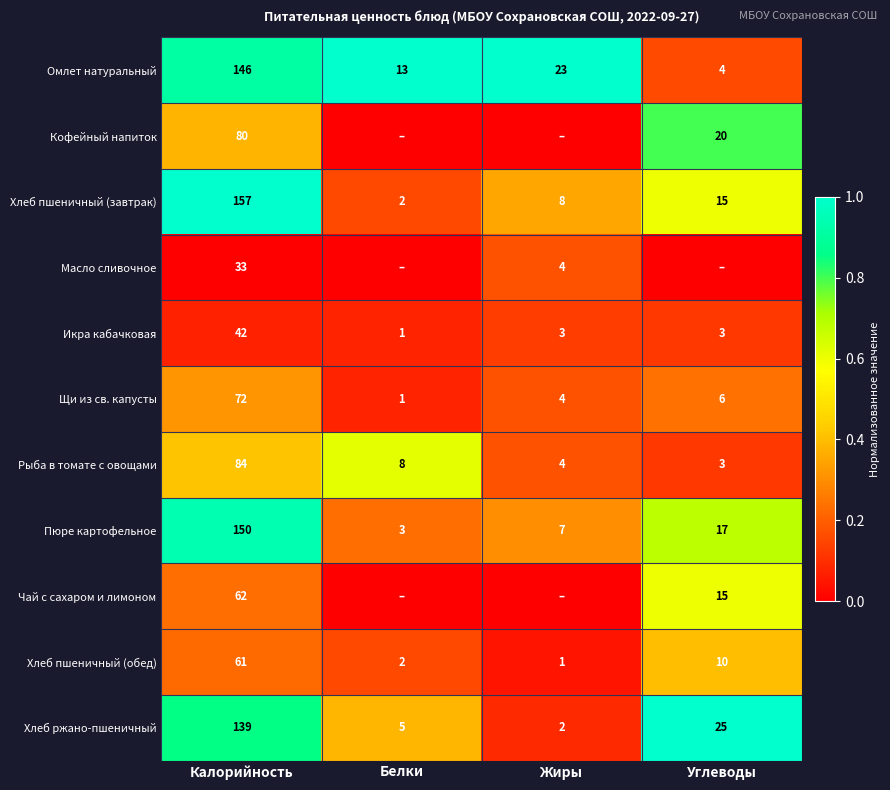

The value of Хлеб пшеничный (завтрак) at Белки is 0.1. True or false?

False